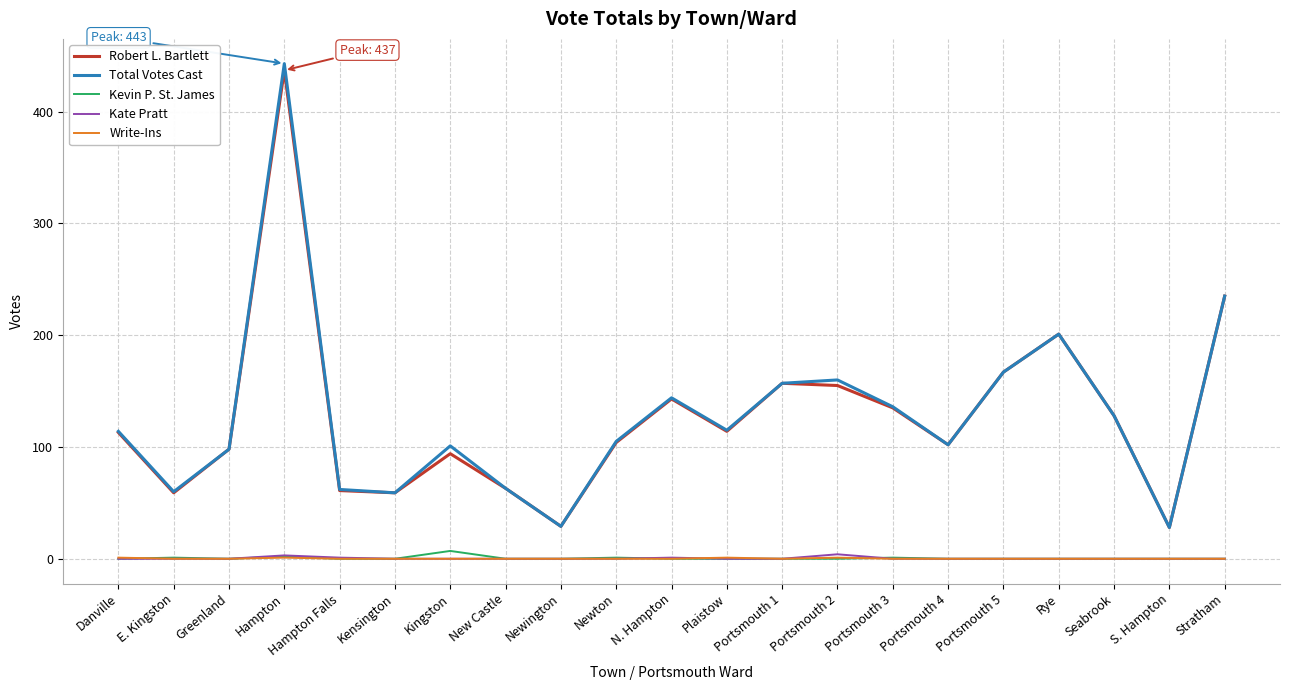

How many Write-Ins values are between 0 and 1?

21